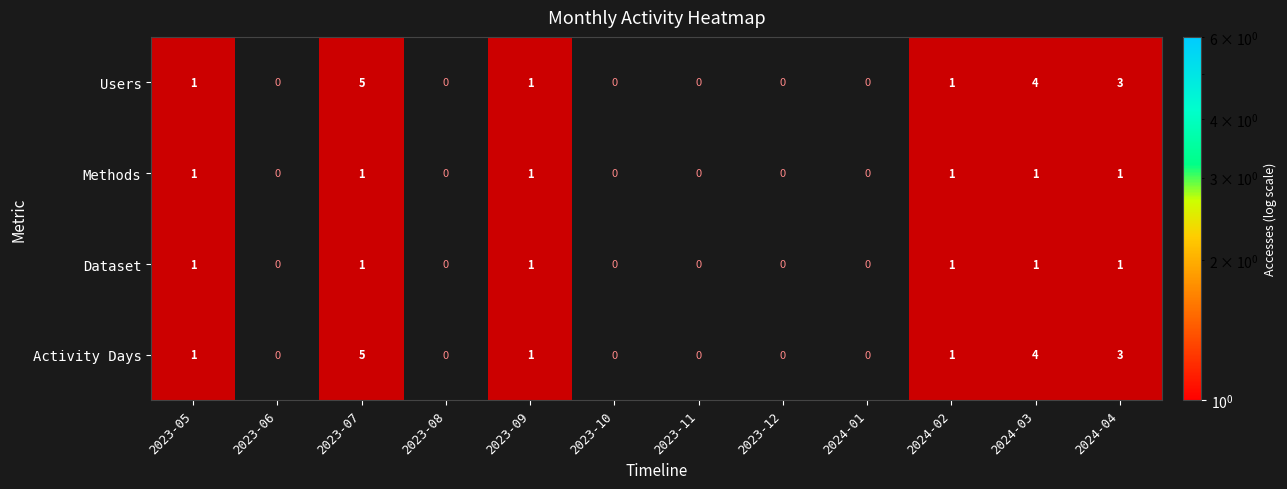

The value of Activity Days at 2023-11 is 2. True or false?

False